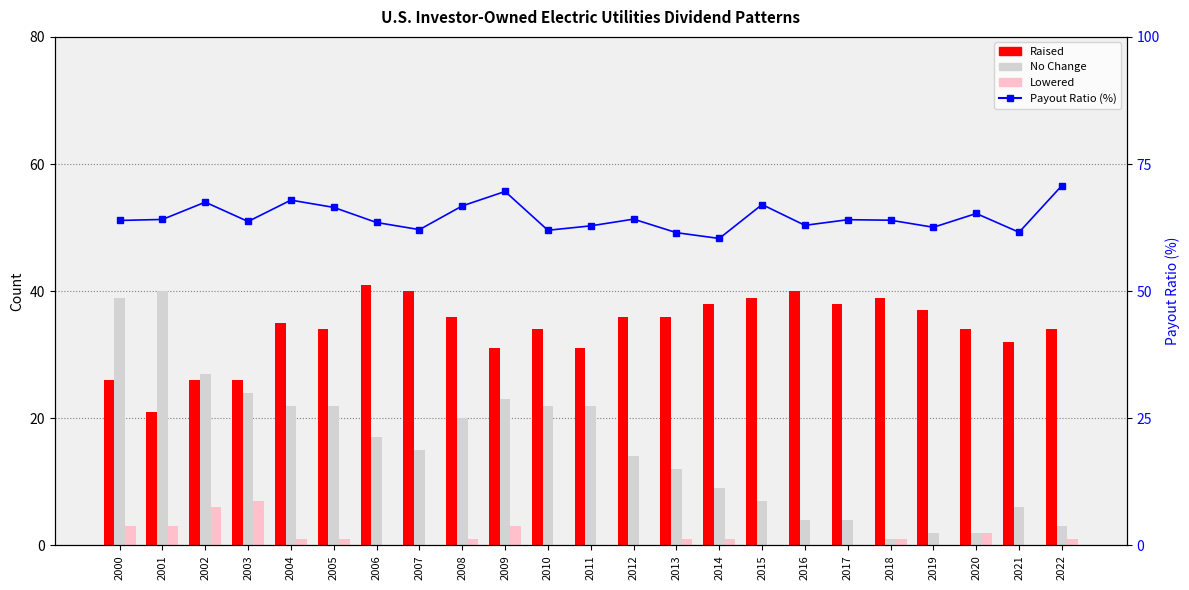

True or false: Raised has a value of 36.0 at 2012.

True